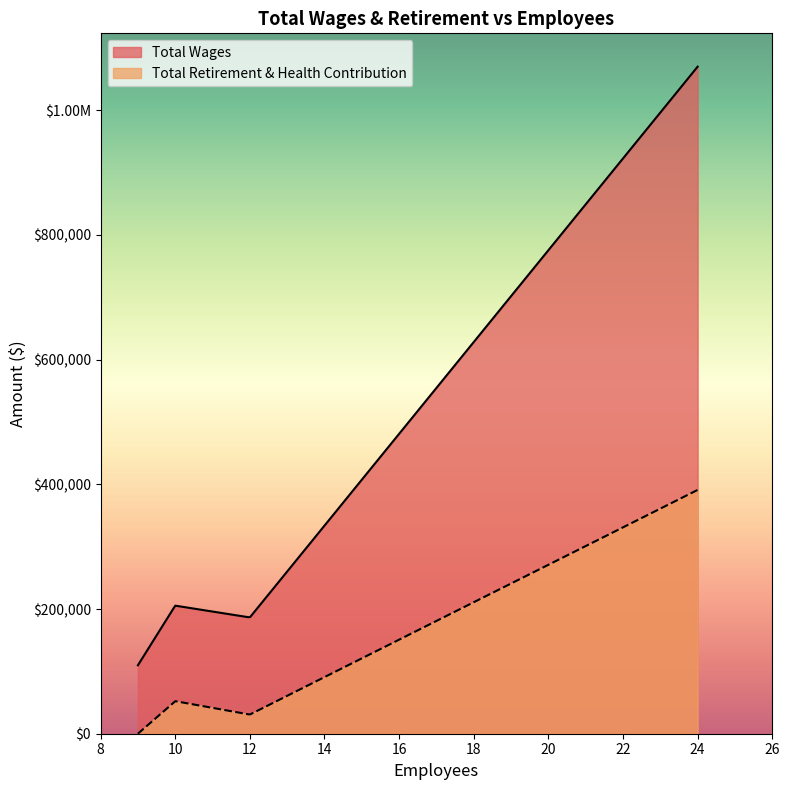

What are all the series names shown in the legend?

Total Wages, Total Retirement & Health Contribution